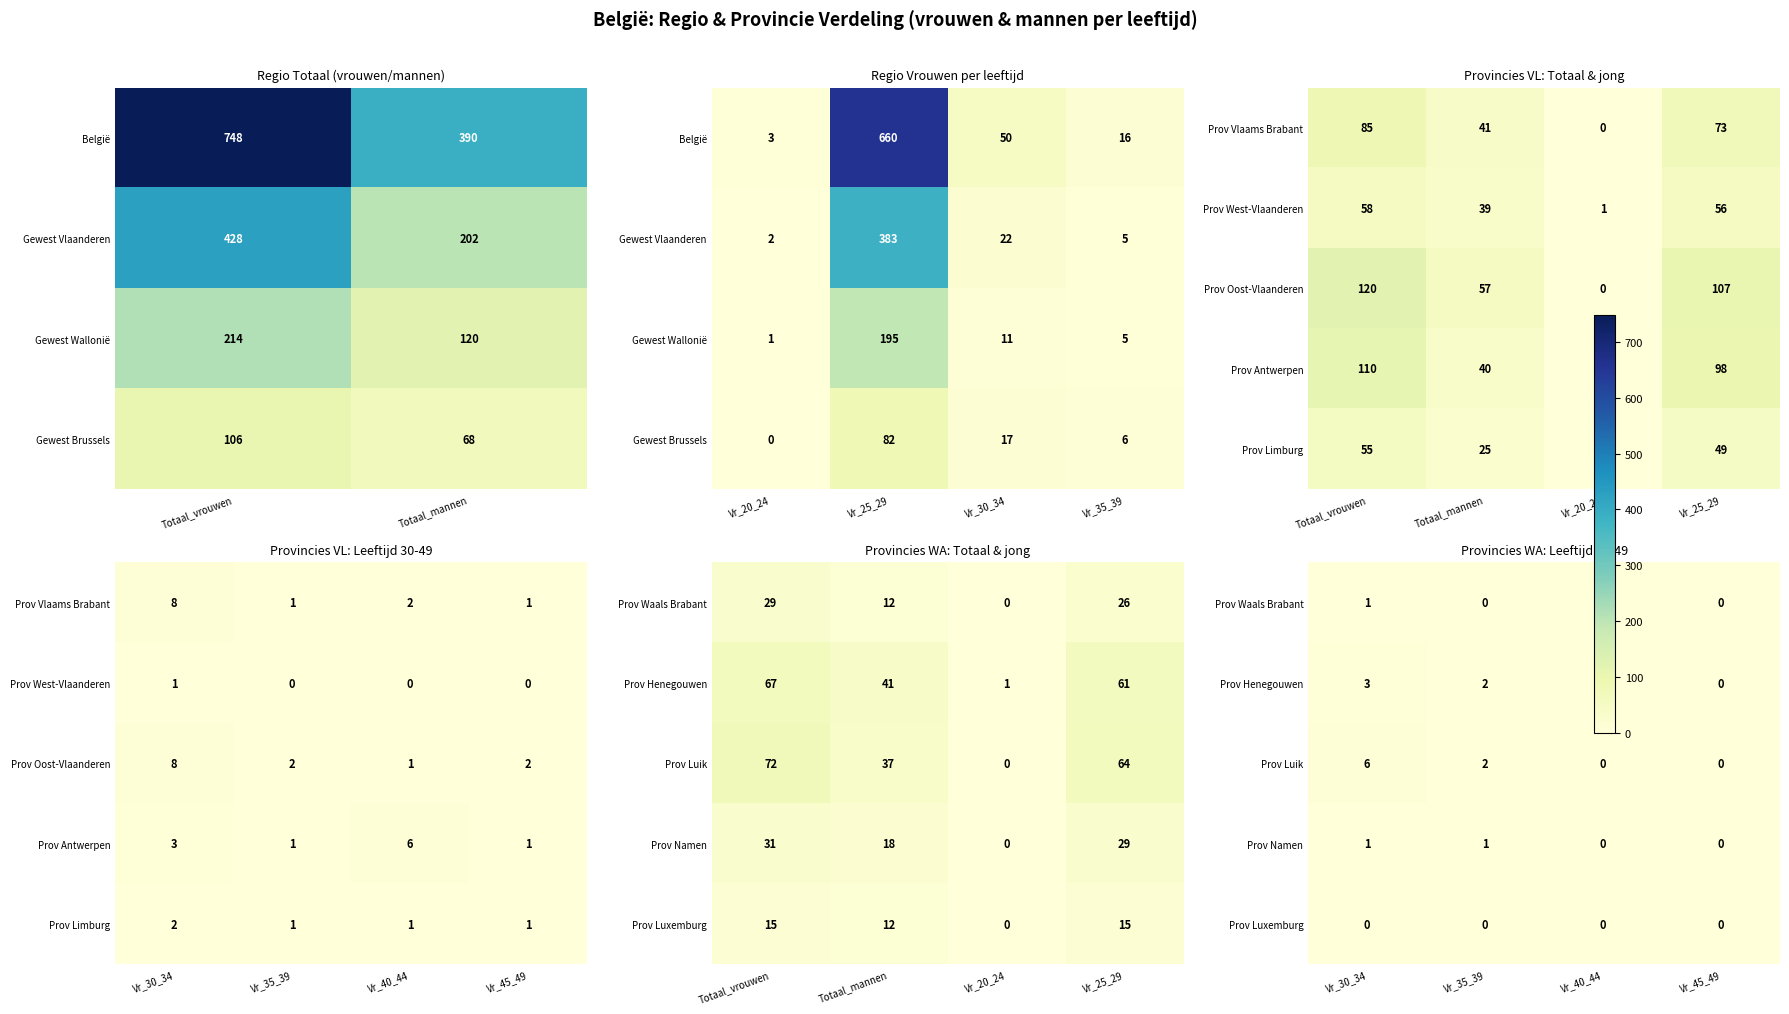

Is the value of Prov Henegouwen at Vr_40_44 greater than the value of Prov Luik at Vr_30_34?

No